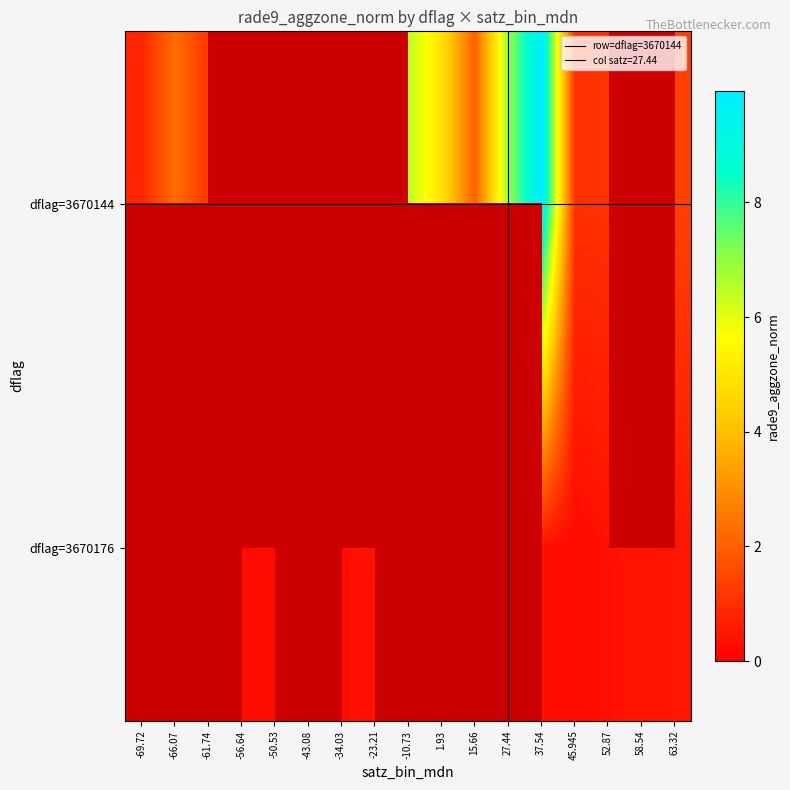

The chart shows a value of -8.4 at 3670144_3866787. True or false?

False